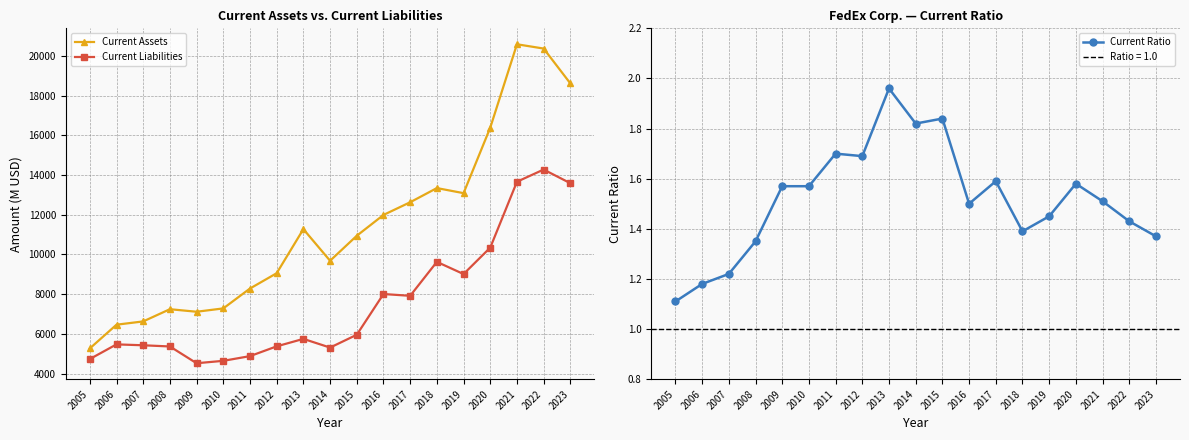

What is the difference between the second highest and second lowest values in the Current Liabilities series?

9015